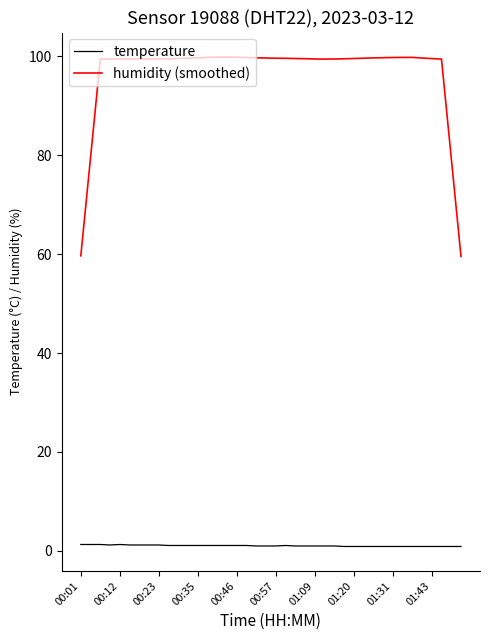

Which series has the largest range (max minus min)?

humidity (smoothed)